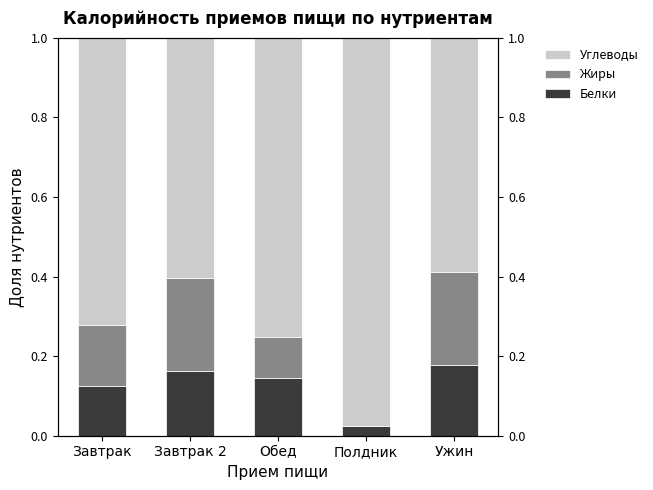

What is the label of the 4th bar from the left?

Полдник